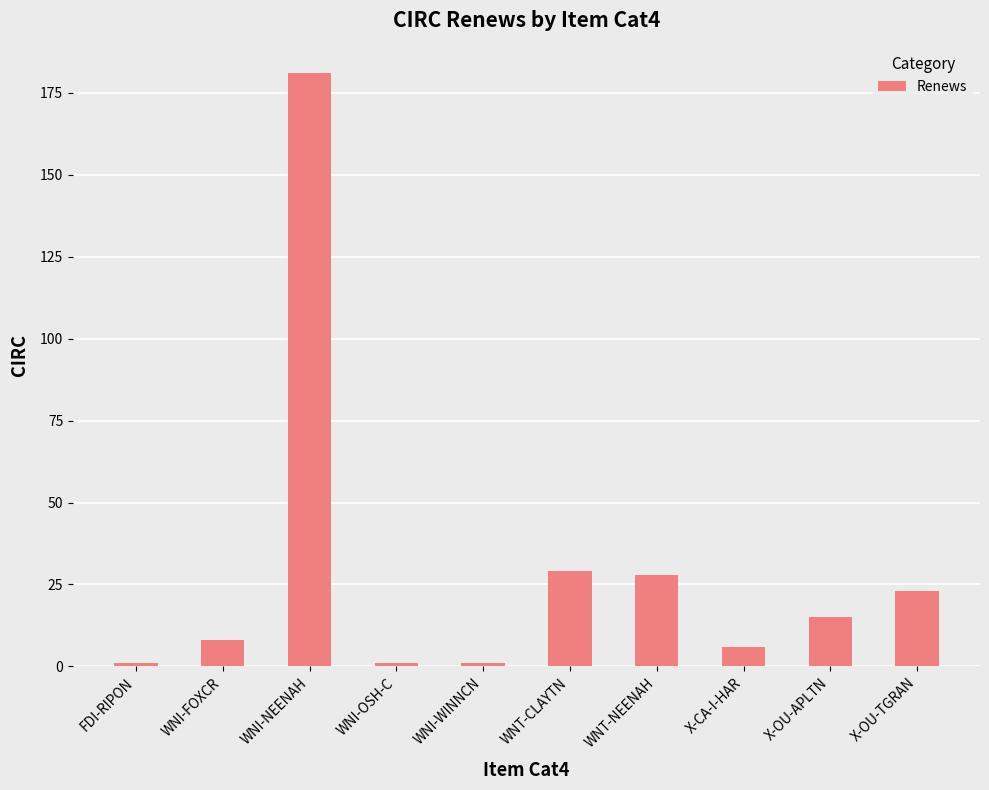

Where does the data first go above 15?

WNI-NEENAH